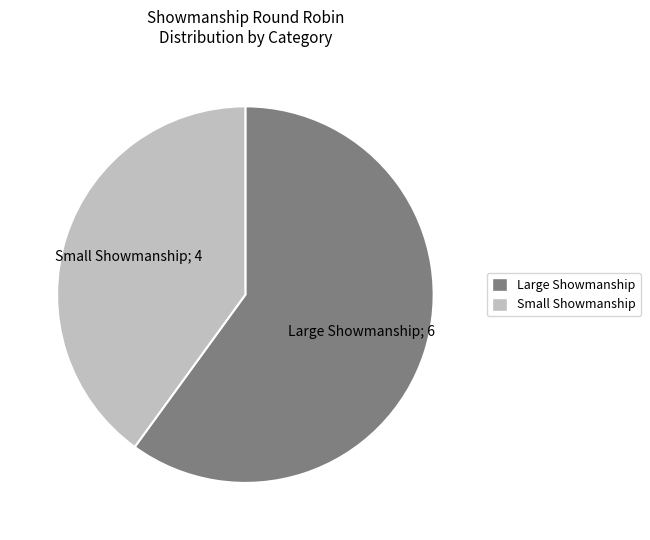

Rank the categories by value from lowest to highest.

Small Showmanship, Large Showmanship